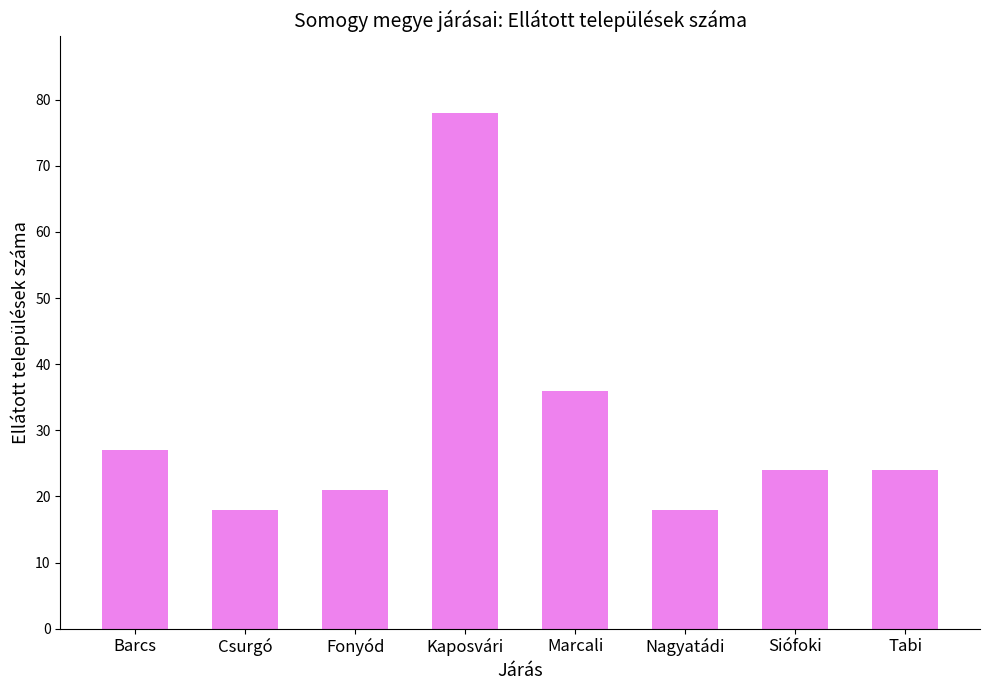

What is the approximate value at Fonyód, to the nearest 10?

20